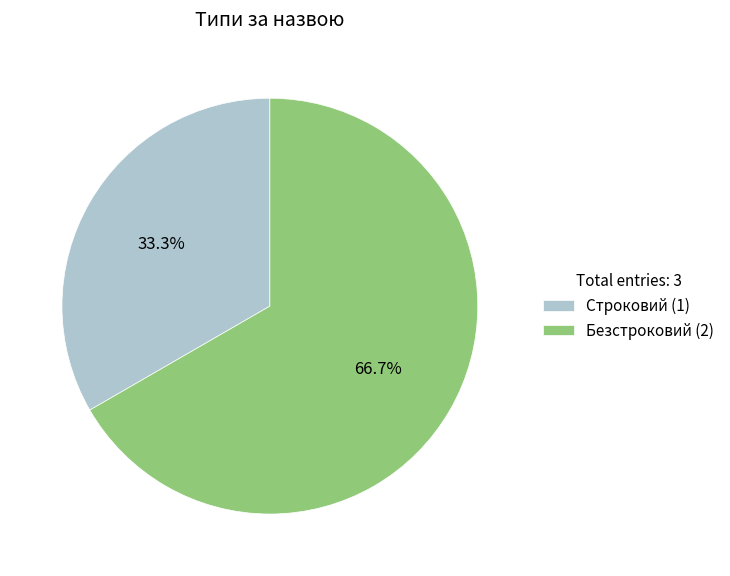

The Безстроковий slice represents 67% of the pie. True or false?

True